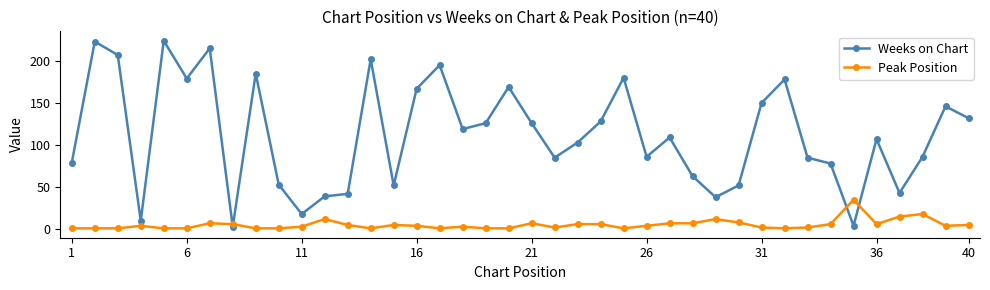

What is the difference between the maximum and minimum values in the Weeks on Chart series?

221